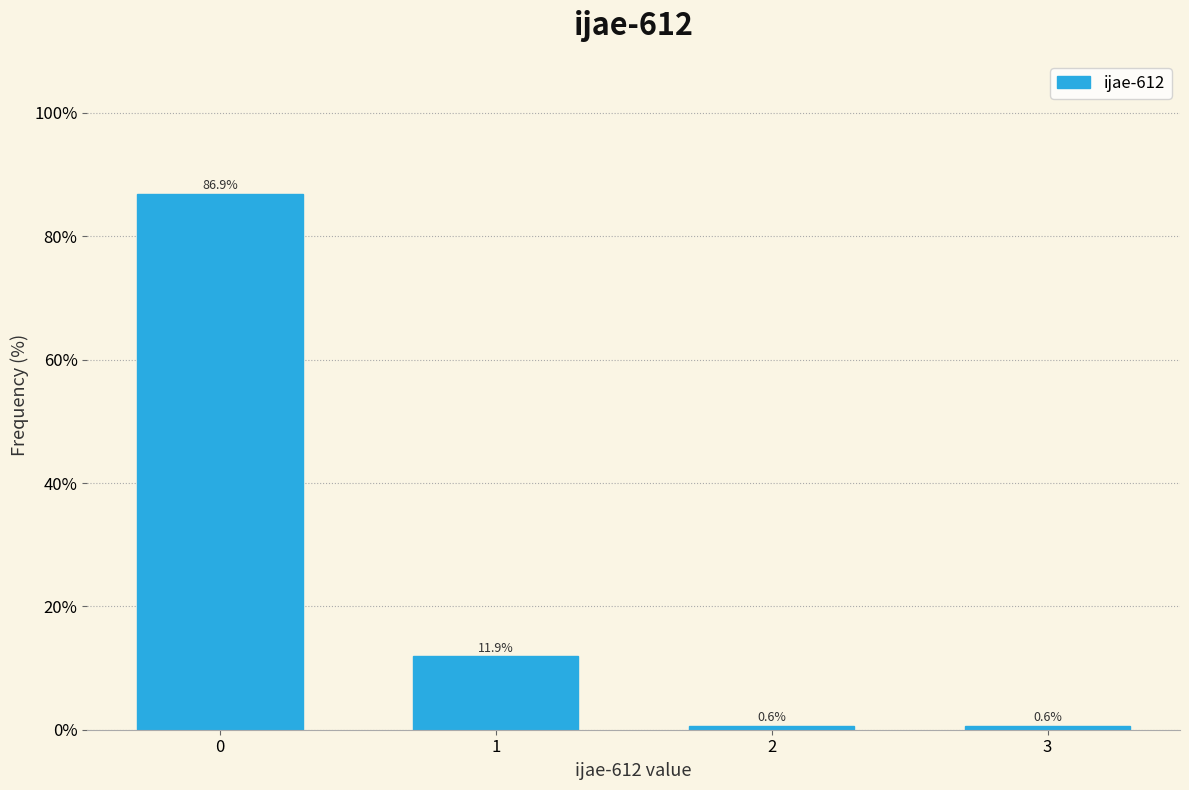

Reading left to right, list all the values displayed in this chart.

86.9	11.9	0.6	0.6